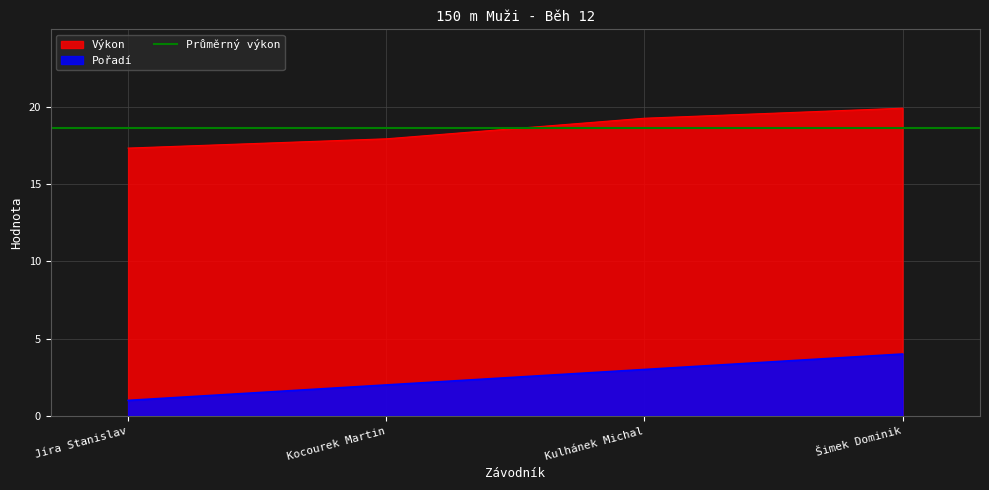

Which category has the highest value in the Pořadí series?

Šimek Dominik